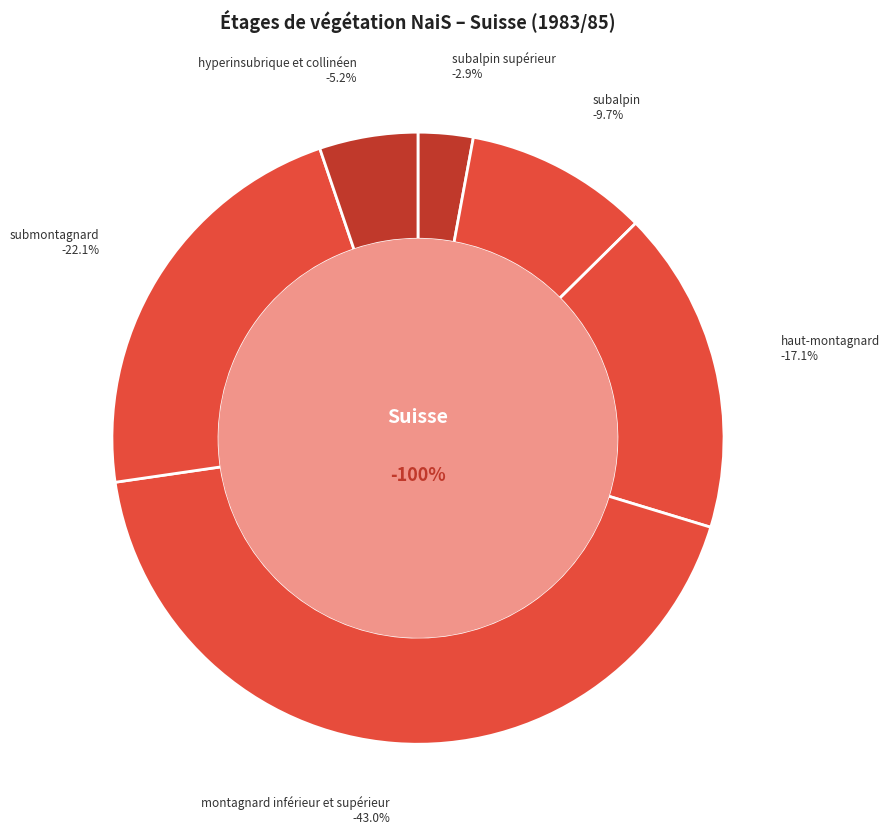

True or false: submontagnard accounts for 22% of the total.

True